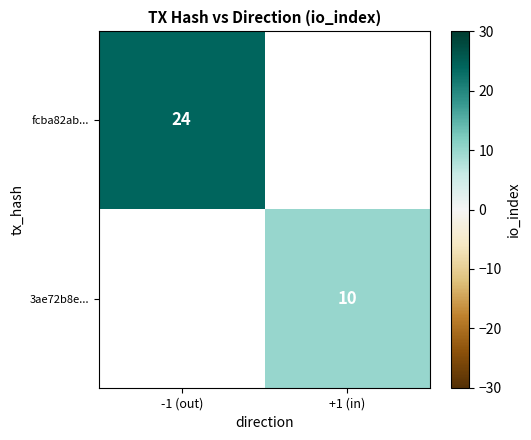

The 3ae72b8e... series shows 18 at +1 (in). True or false?

False